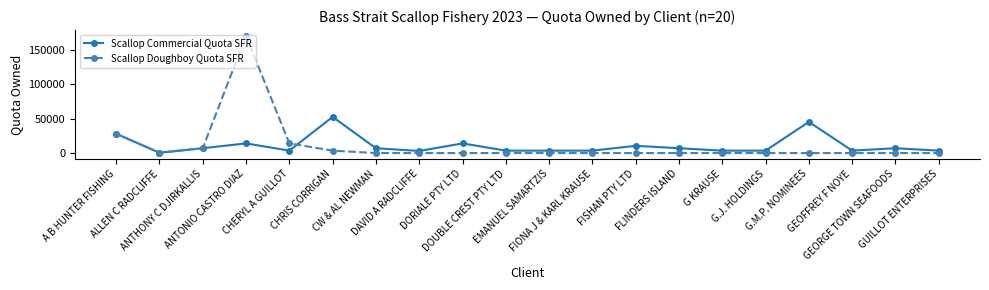

List the series in order of their peak value, lowest first.

Scallop Commercial Quota SFR, Scallop Doughboy Quota SFR